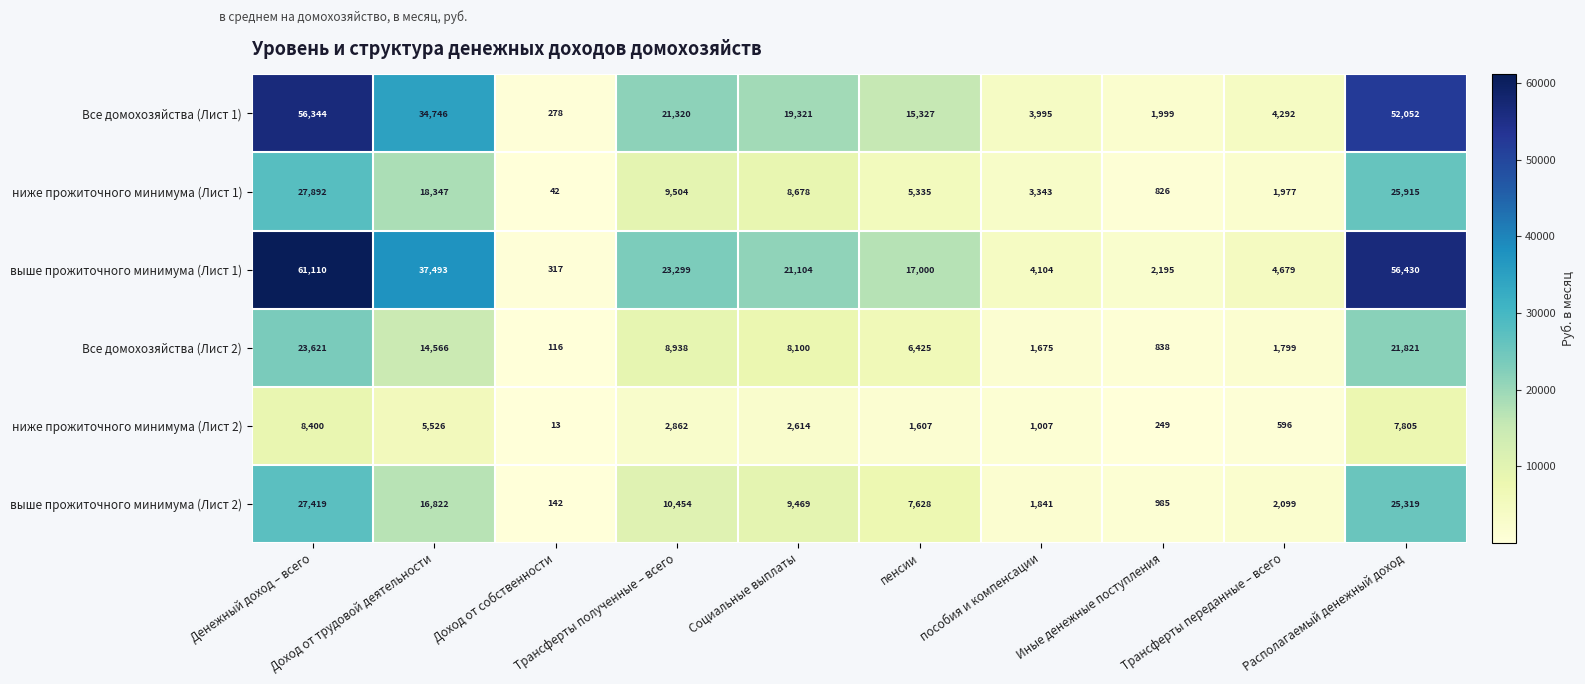

What is the minimum value for Все домохозяйства (Лист 1)?

278